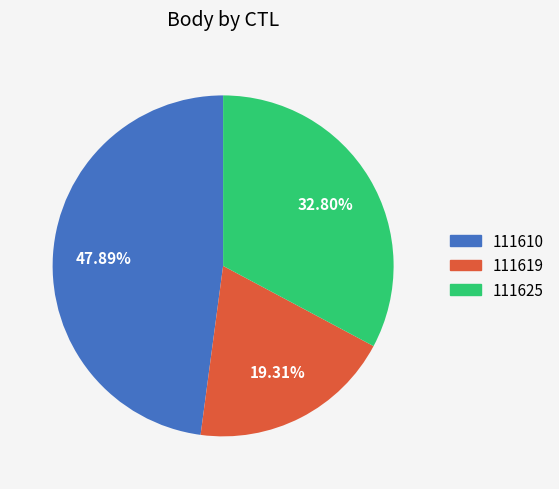

What percentage do 111625 and 111610 together represent?

80.7%